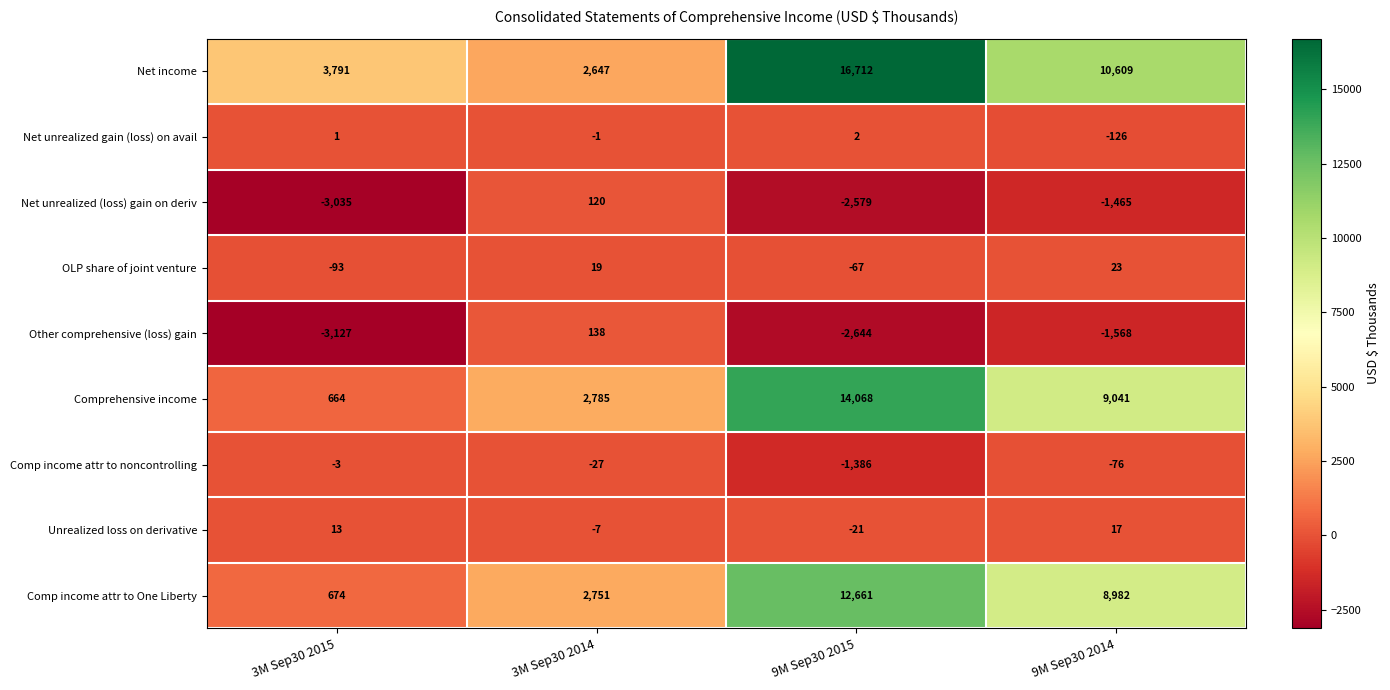

How many data points does each series have?

4